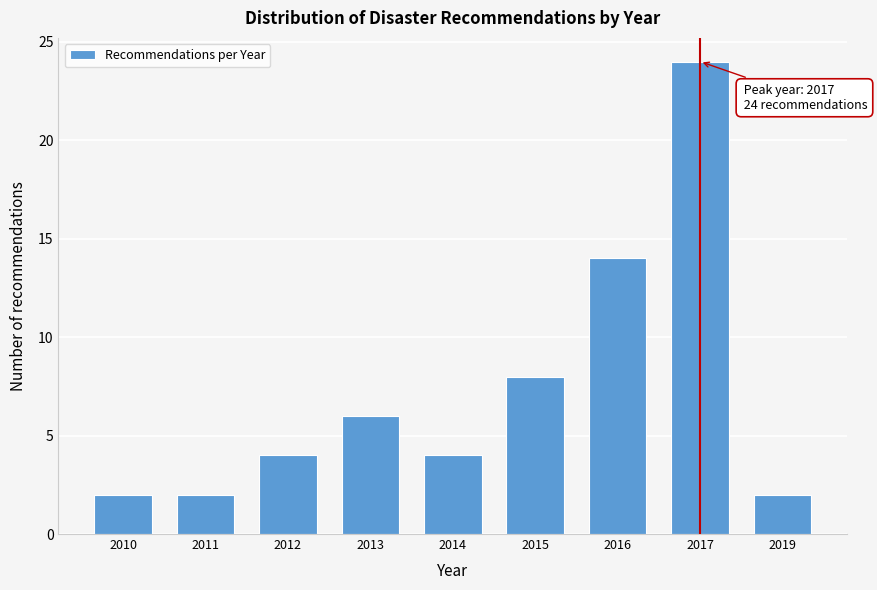

Reading left to right, extract all data points from this chart.

2010=2	2011=2	2012=4	2013=6	2014=4	2015=8	2016=14	2017=24	2019=2